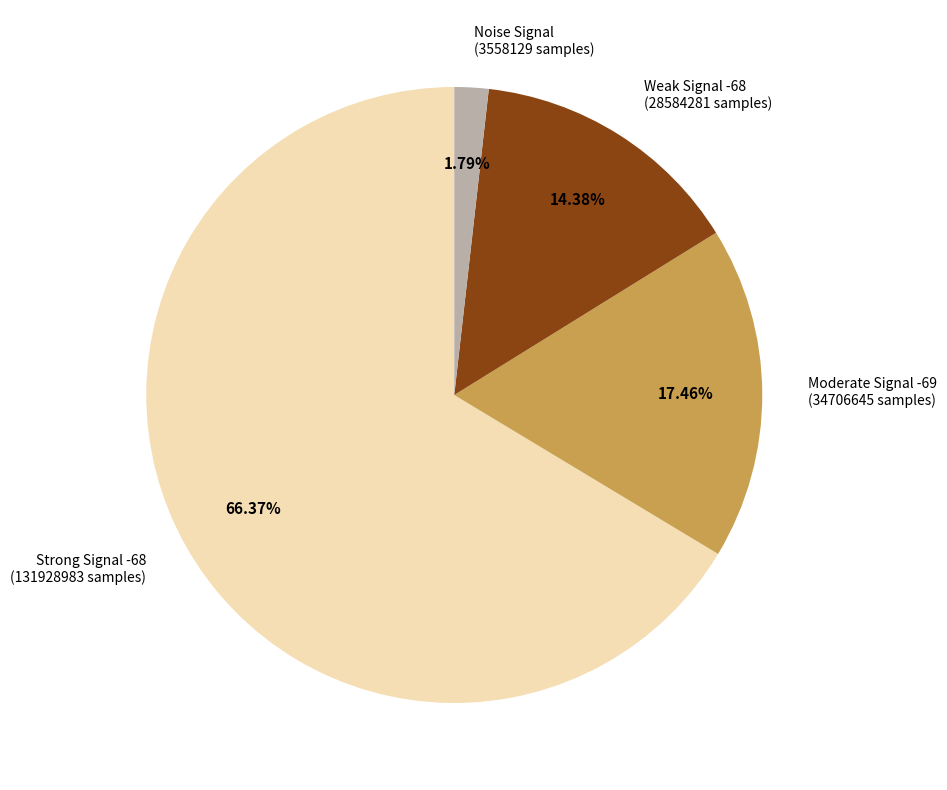

To the nearest percent, what is the average slice percentage?

25%